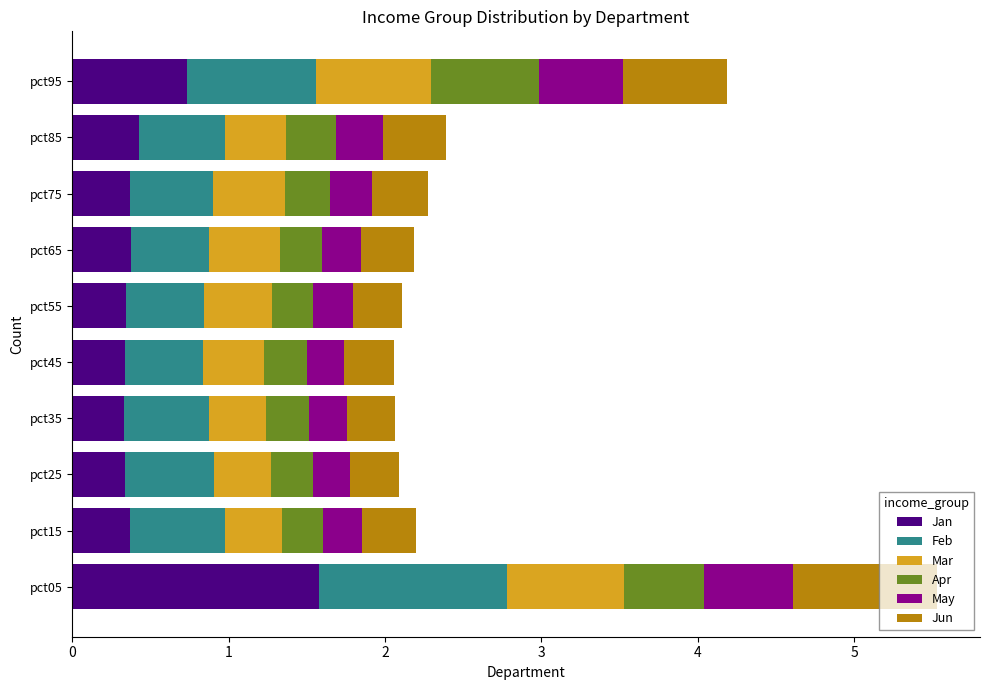

At which category is the sum across all series the highest?

pct05